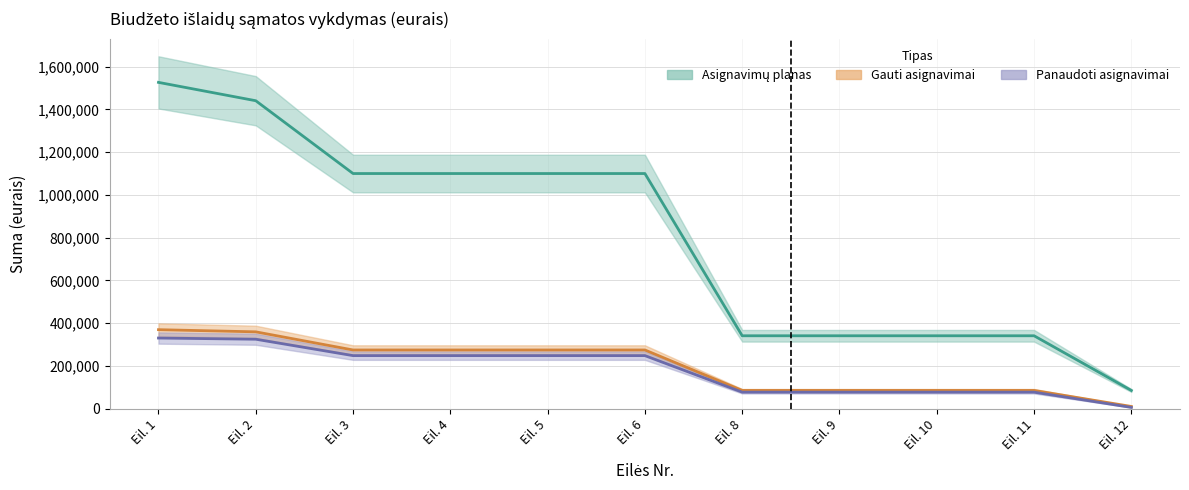

List the series in order of their peak value, highest first.

Asignavimų planas, Gauti asignavimai, Panaudoti asignavimai